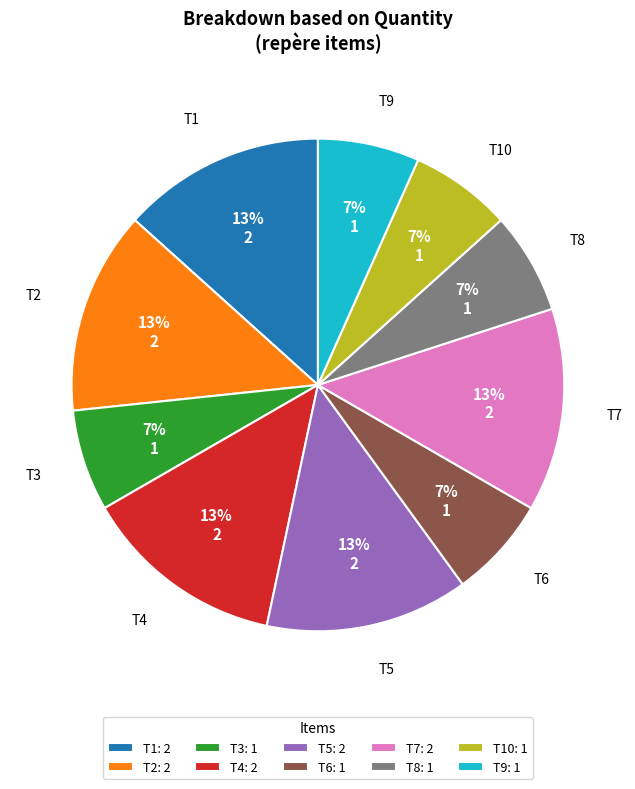

What percentage is the T8: 1 slice, to the nearest percent?

7%